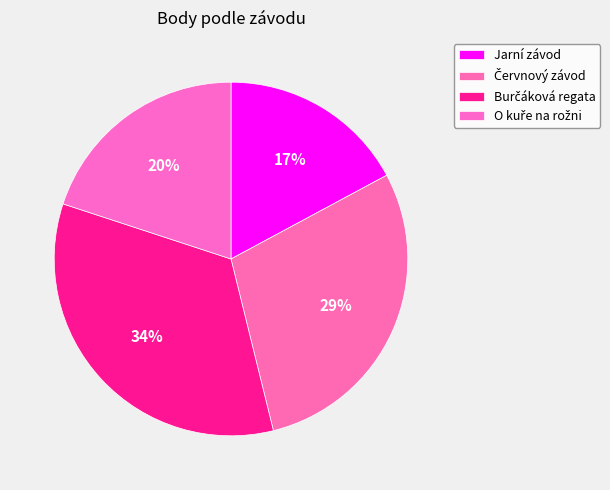

To the nearest percent, what is the difference between the largest and smallest slice percentages?

17%